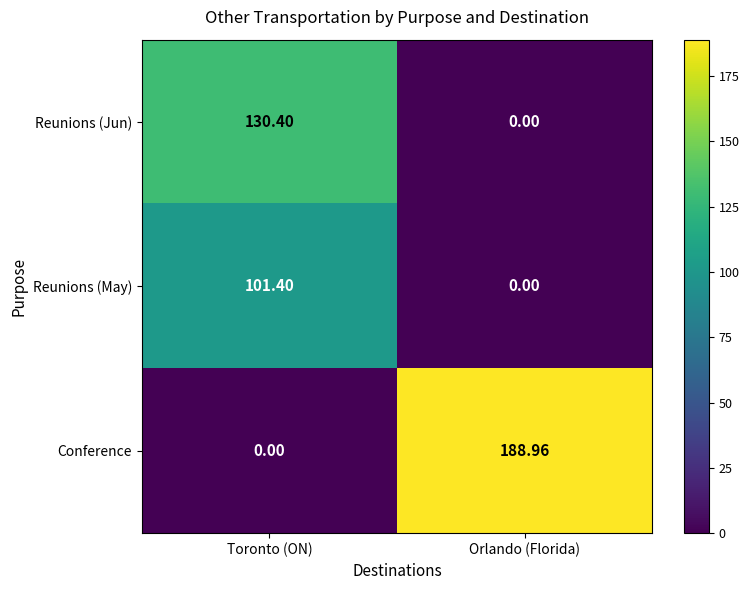

Between Toronto (ON) and Orlando (Florida), which series saw the biggest shift?

Conference